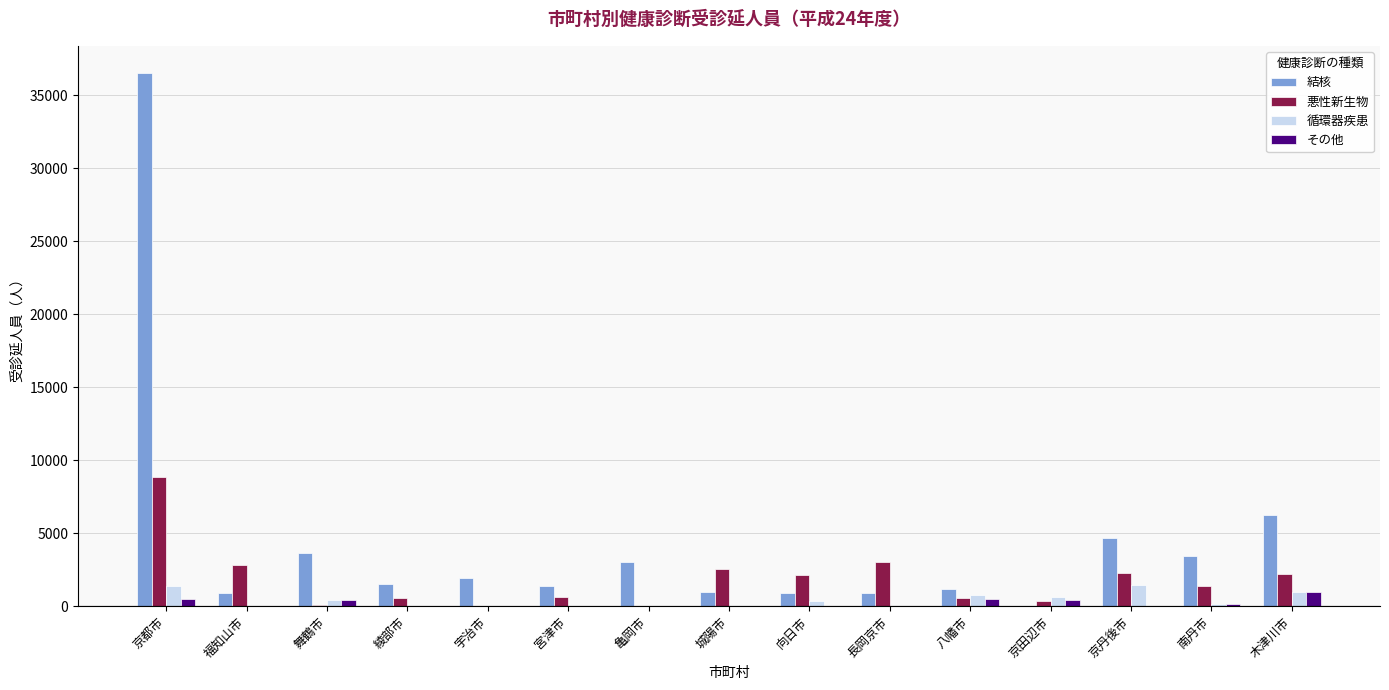

Which series has the largest total across all categories?

結核